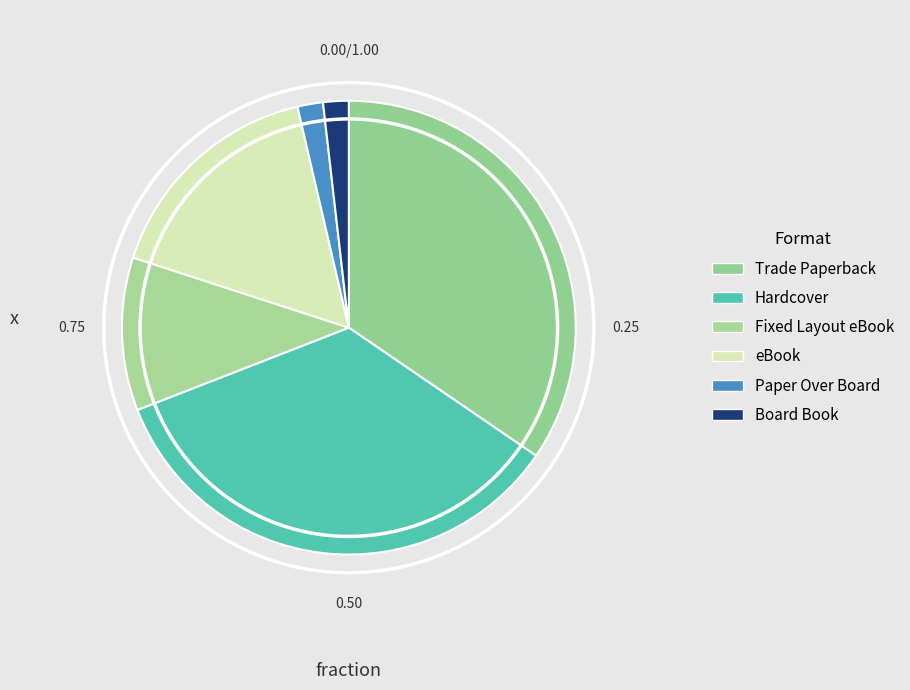

Rank the categories by value from highest to lowest.

Trade Paperback, Hardcover, eBook, Fixed Layout eBook, Paper Over Board, Board Book